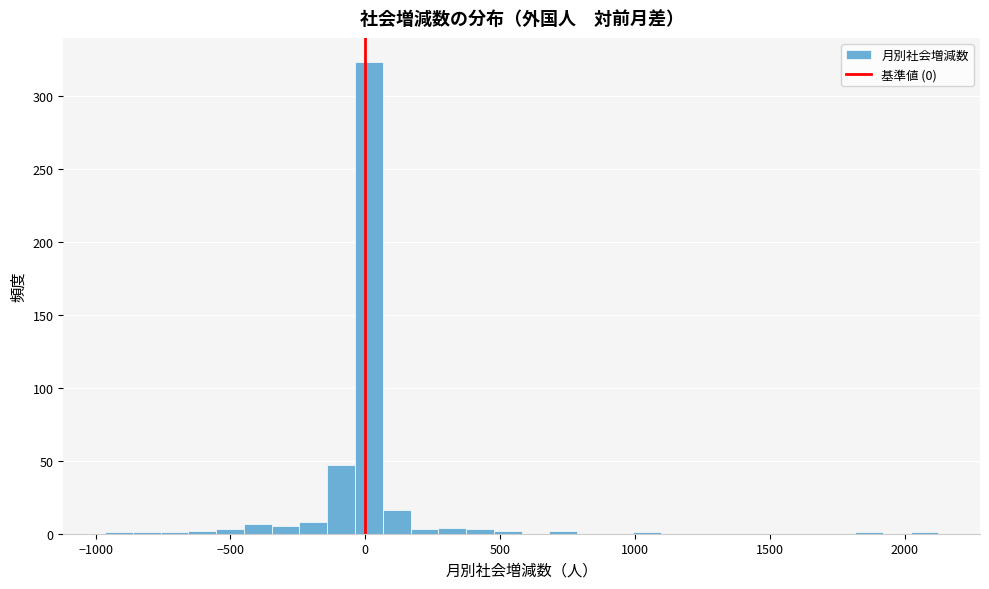

Around what value on the x-axis is the tallest bar? Give the approximate position of its centre, as read against the axis.

0